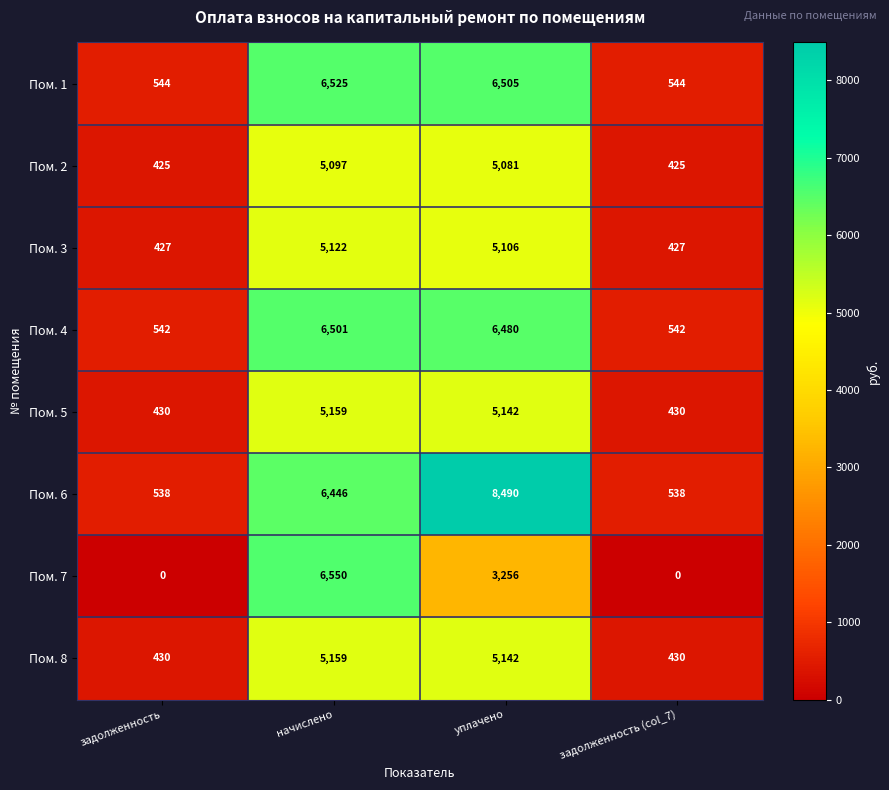

What is the difference between the highest and lowest values at уплачено?

5234